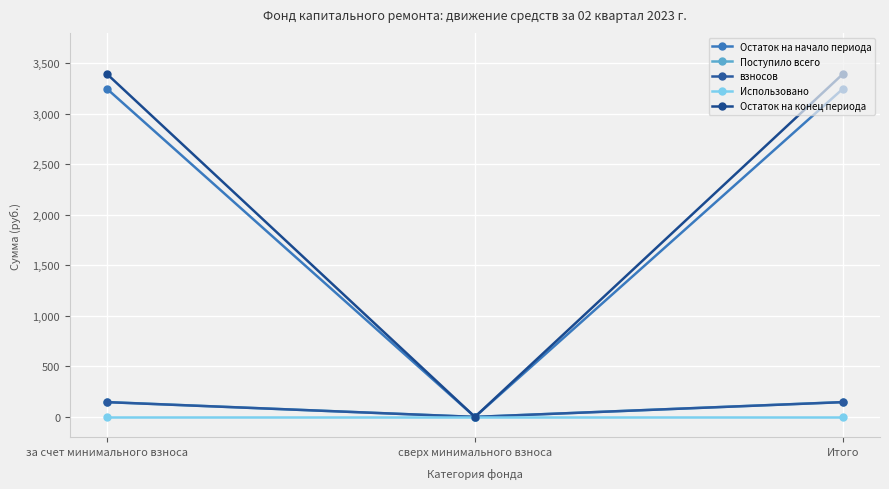

What is the sum of all взносов values?

292.4